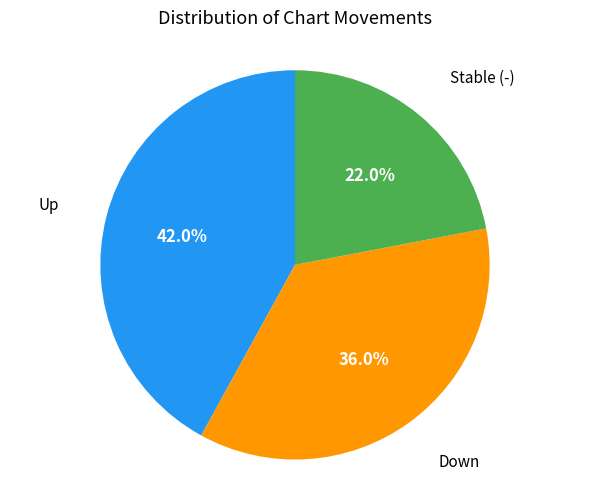

Is there any slice that represents more than half of the pie?

No